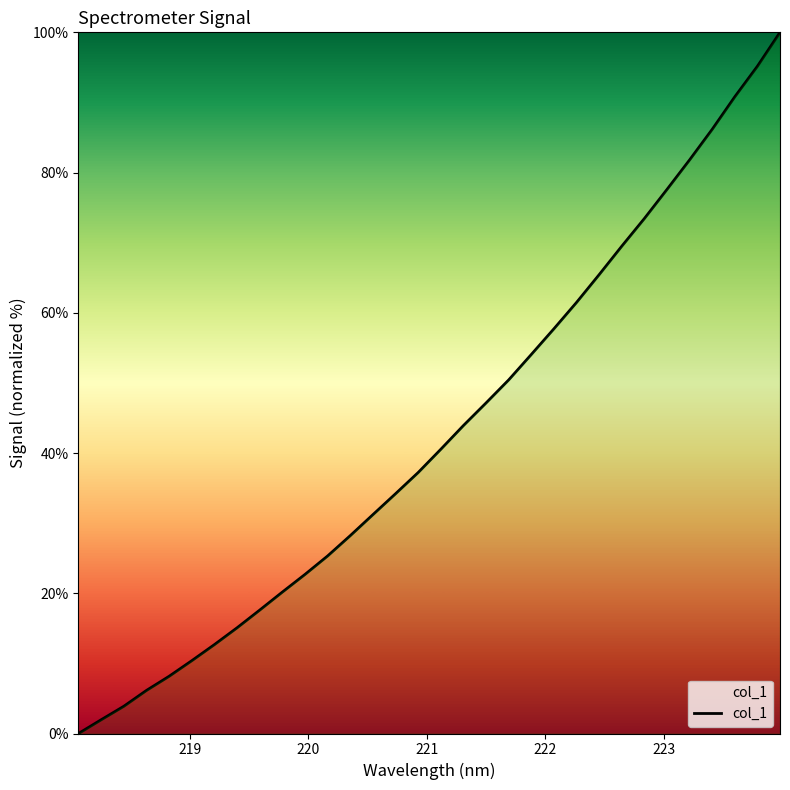

What is the difference between the maximum and minimum values?

100.0